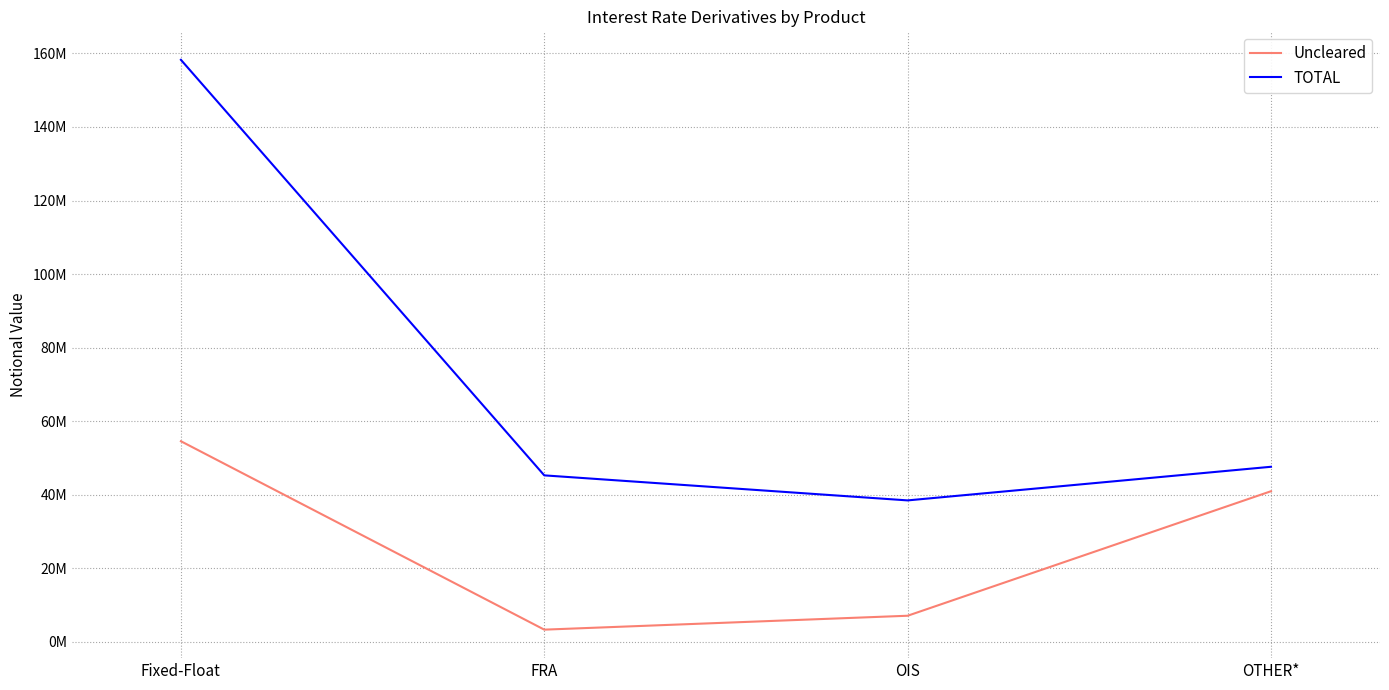

Is the value of TOTAL at OIS greater than the value of Uncleared at Fixed-Float?

No